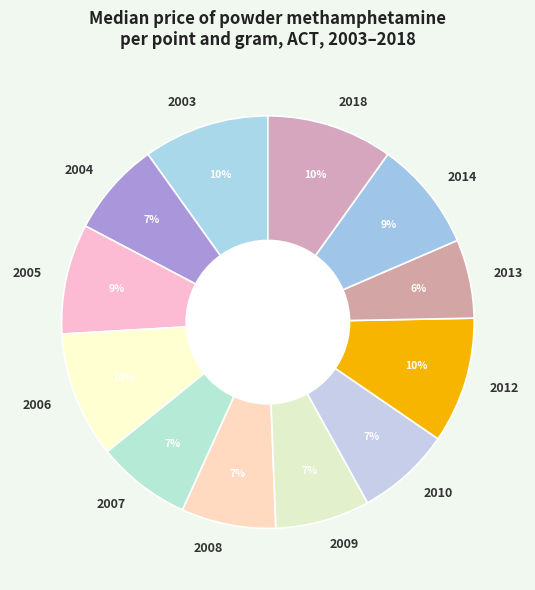

To the nearest percent, what is the average slice percentage?

8%